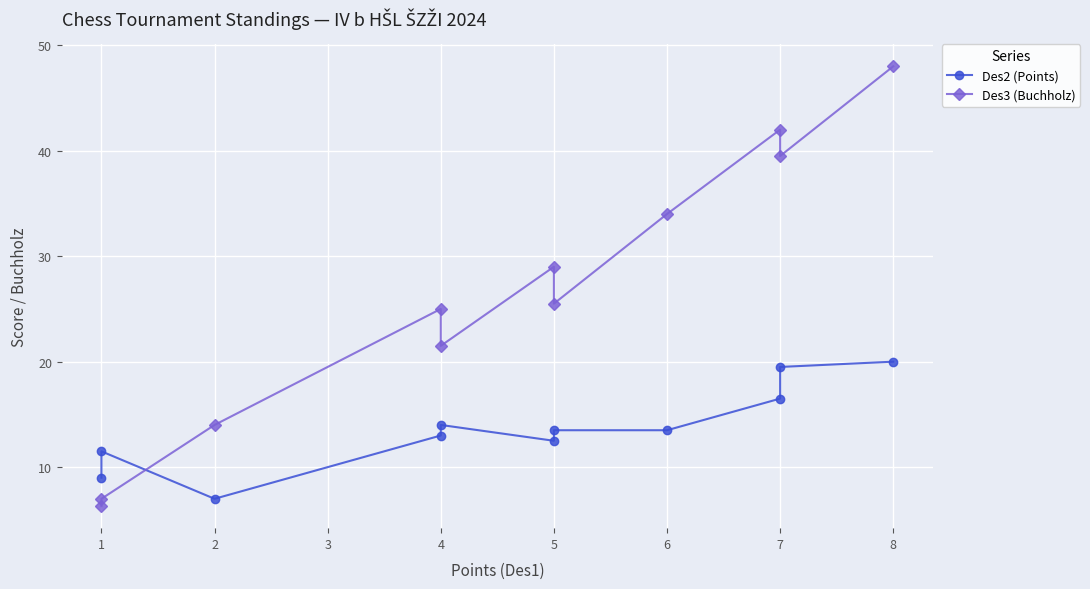

Which series has the largest range (max minus min)?

Des3 (Buchholz)